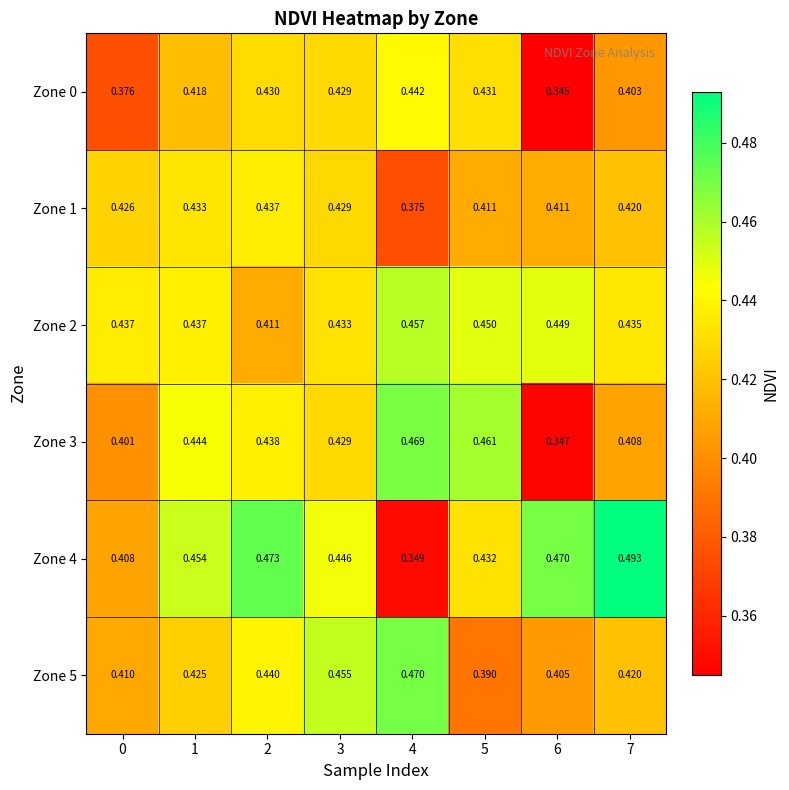

Is the value of Zone 5 at 0 greater than the value of Zone 4 at 5?

No